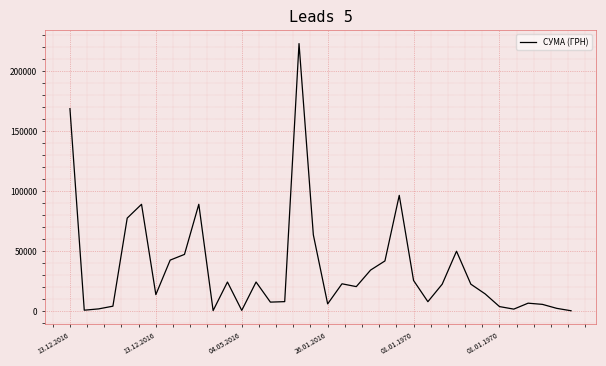

What is the maximum value shown in the chart?

223013.8